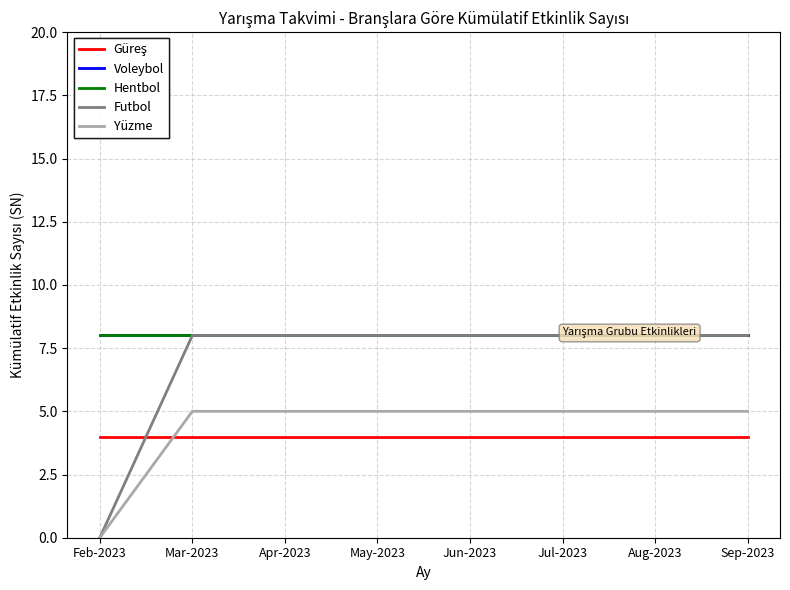

Reading left to right, list all the values displayed in this chart.

Güreş: 4	4	4	4	4	4	4	4
Voleybol: 8	8	8	8	8	8	8	8
Hentbol: 8	8	8	8	8	8	8	8
Futbol: 0	8	8	8	8	8	8	8
Yüzme: 0	5	5	5	5	5	5	5